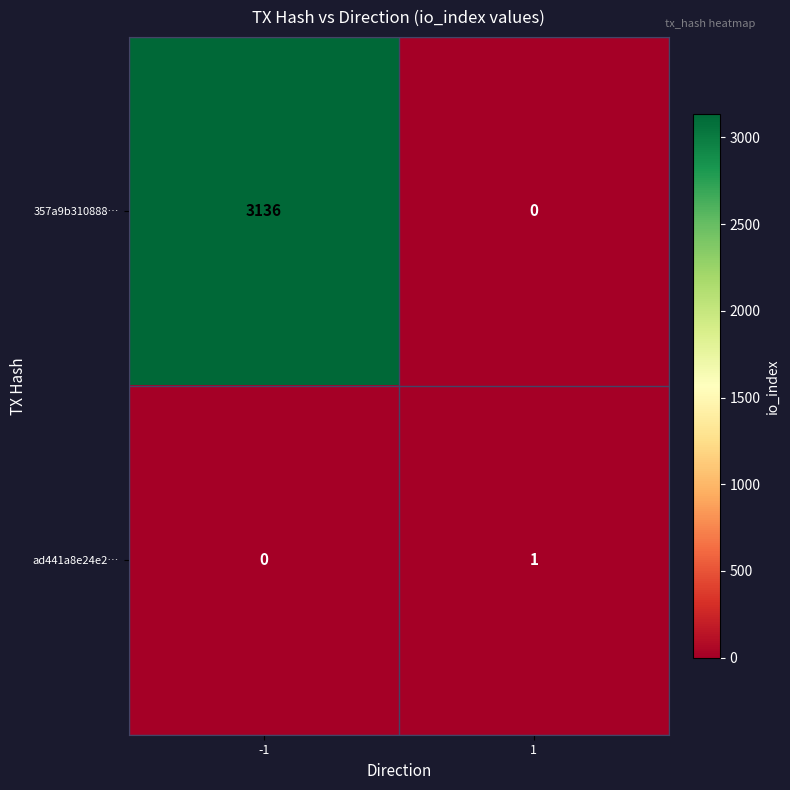

Is it true that 357a9b310888… equals -1600 at 1?

False